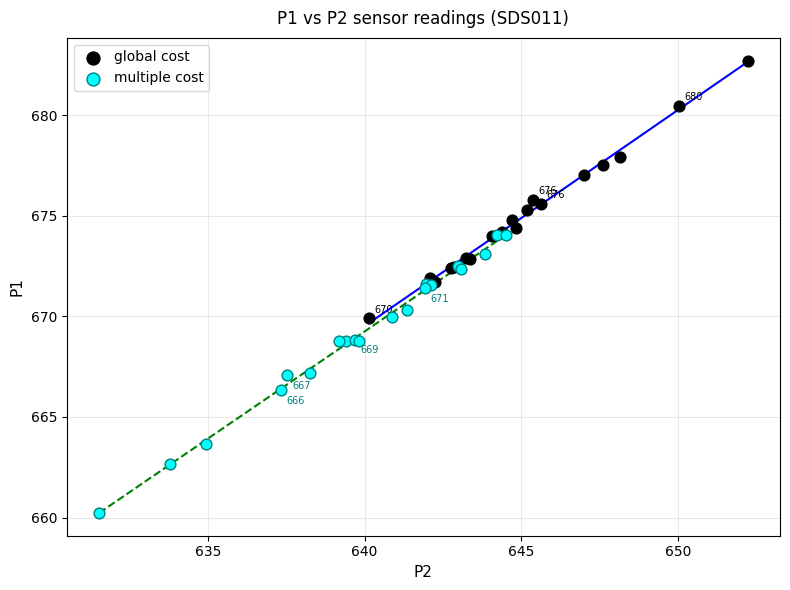

Which series has the widest spread of Y values?

multiple cost